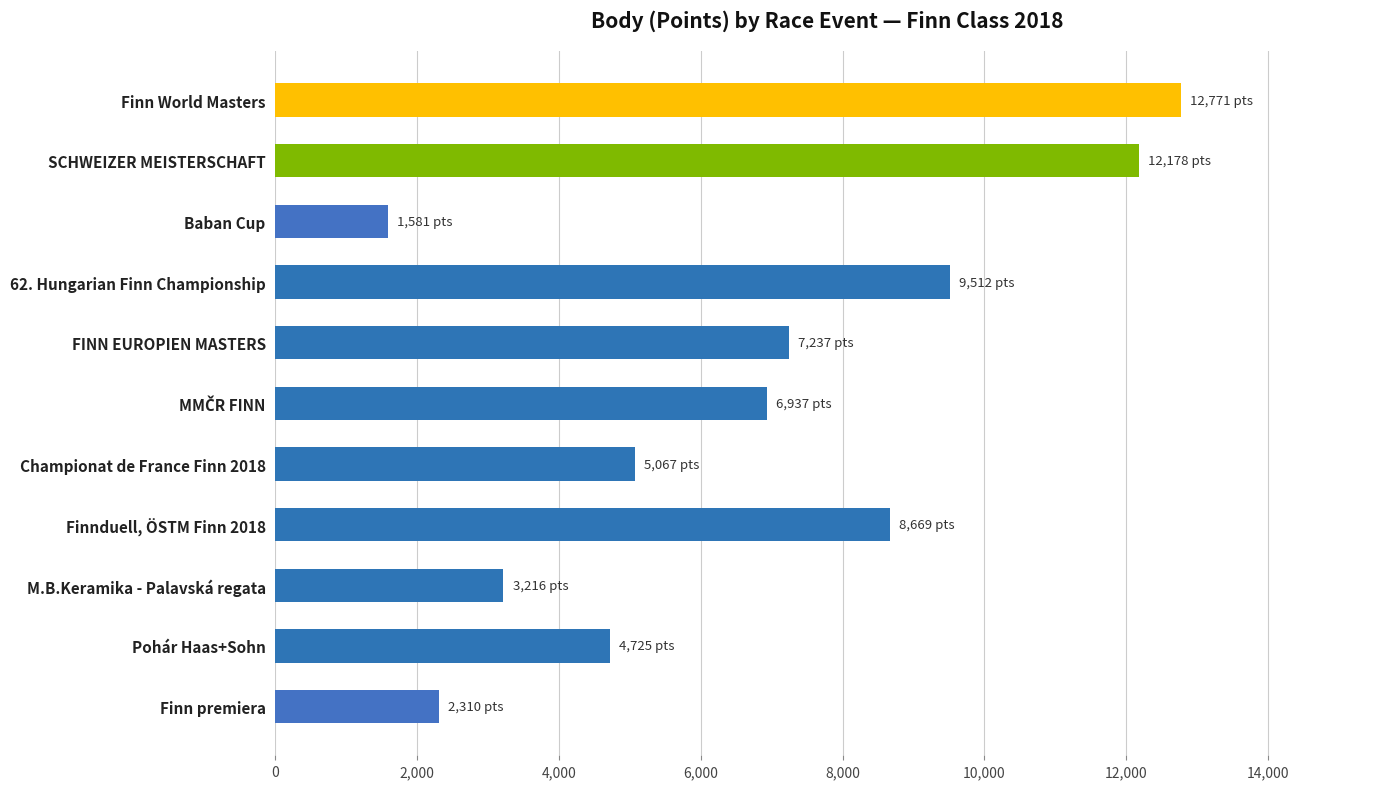

What is the ratio of the value at 62. Hungarian Finn Championship to the value at Pohár Haas+Sohn?

2.0